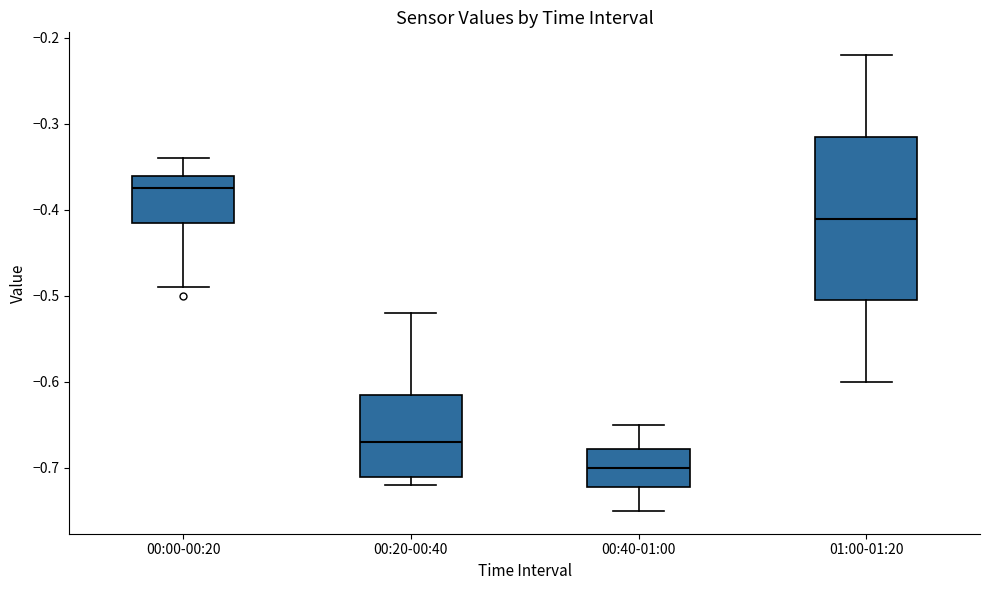

Reading left to right, read every box against the y-axis: the position of its median line, the range the box covers, and the ends of its whiskers. The values are not printed on the chart, so give them approximately, as read against the axis.

00:00-00:20: median -0.37, box -0.41 to -0.36, whiskers -0.49 to -0.34
00:20-00:40: median -0.67, box -0.71 to -0.61, whiskers -0.72 to -0.52
00:40-01:00: median -0.70, box -0.72 to -0.68, whiskers -0.75 to -0.65
01:00-01:20: median -0.41, box -0.50 to -0.31, whiskers -0.60 to -0.22